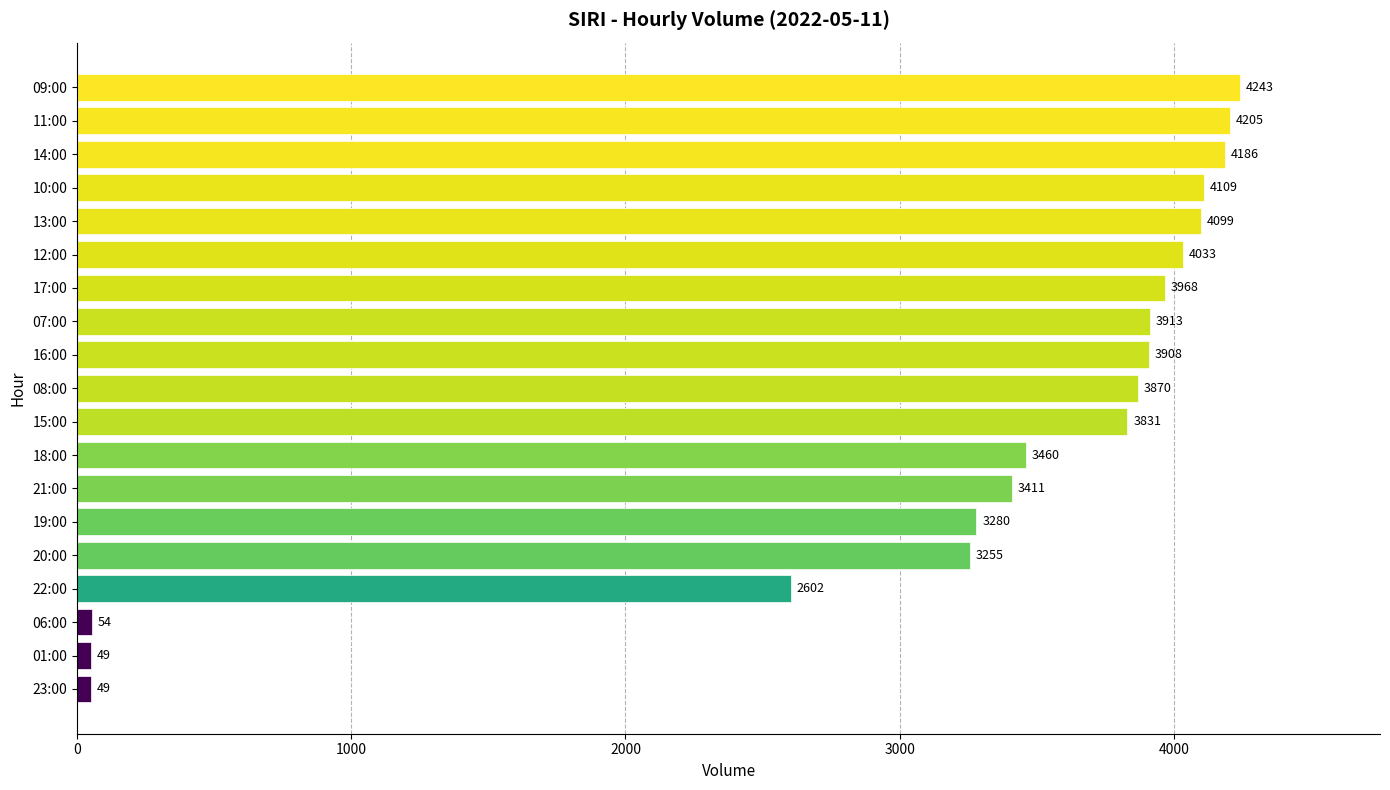

What is the ratio of the value at 08:00 to the value at 12:00?

1.0